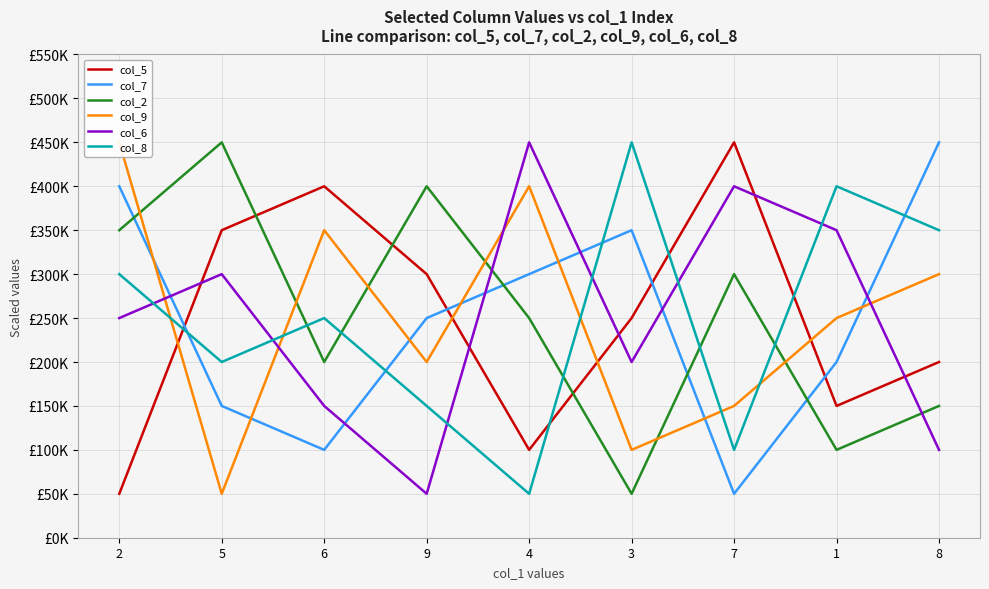

What position from the right is 8?

1